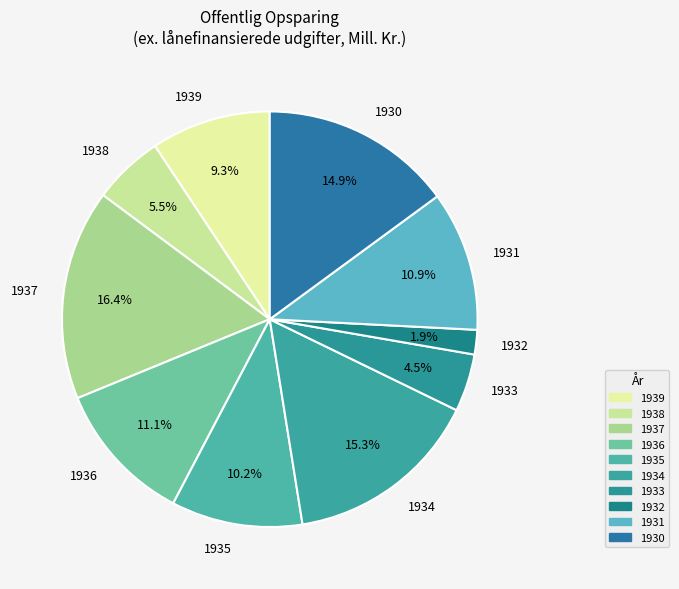

Between 1938 and 1930, which is larger?

1930